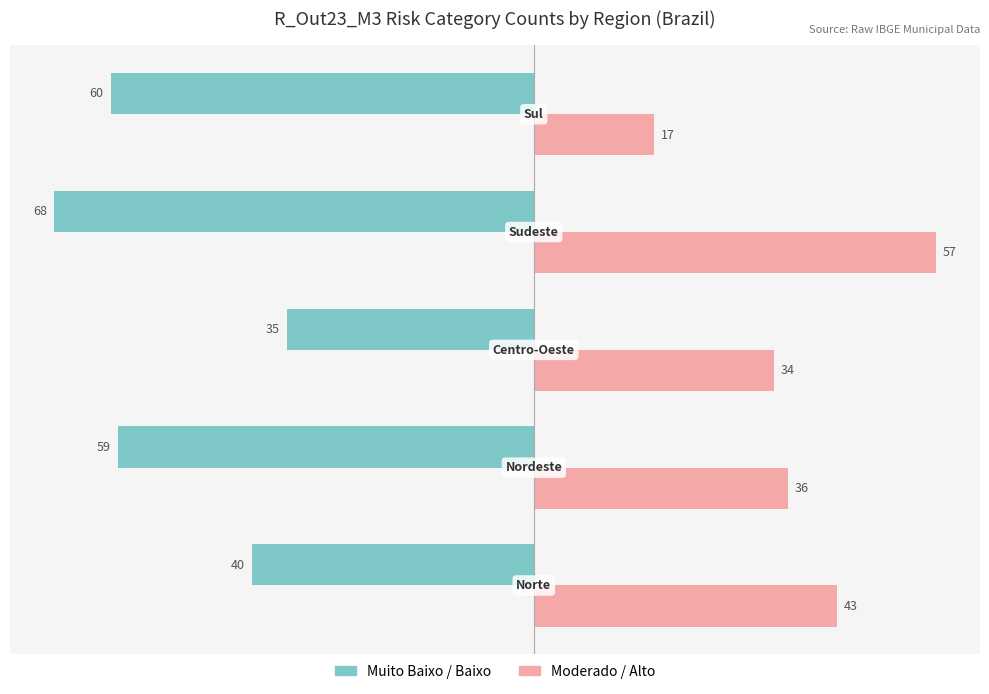

What is the minimum value shown in the chart?

-68